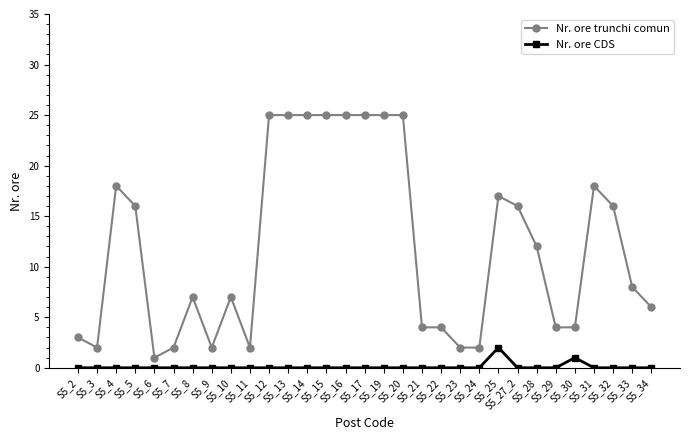

Which series has the widest spread of values?

Nr. ore trunchi comun